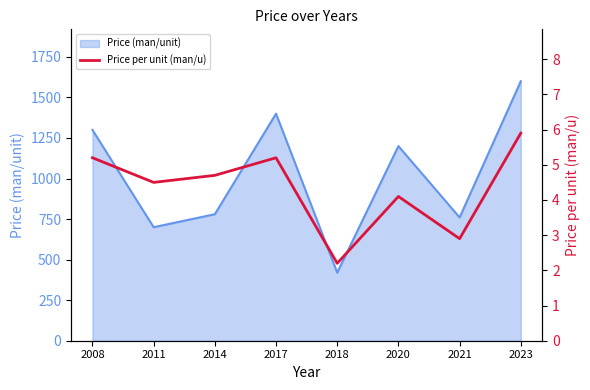

What is the minimum value for Price (man/unit)?

420